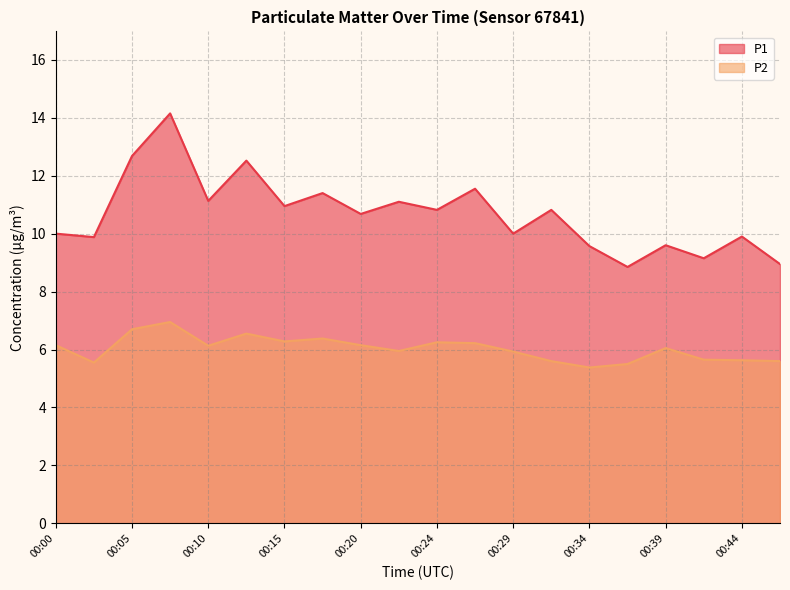

What is the sum of the P2 values at 00:44 and 00:22?

11.6